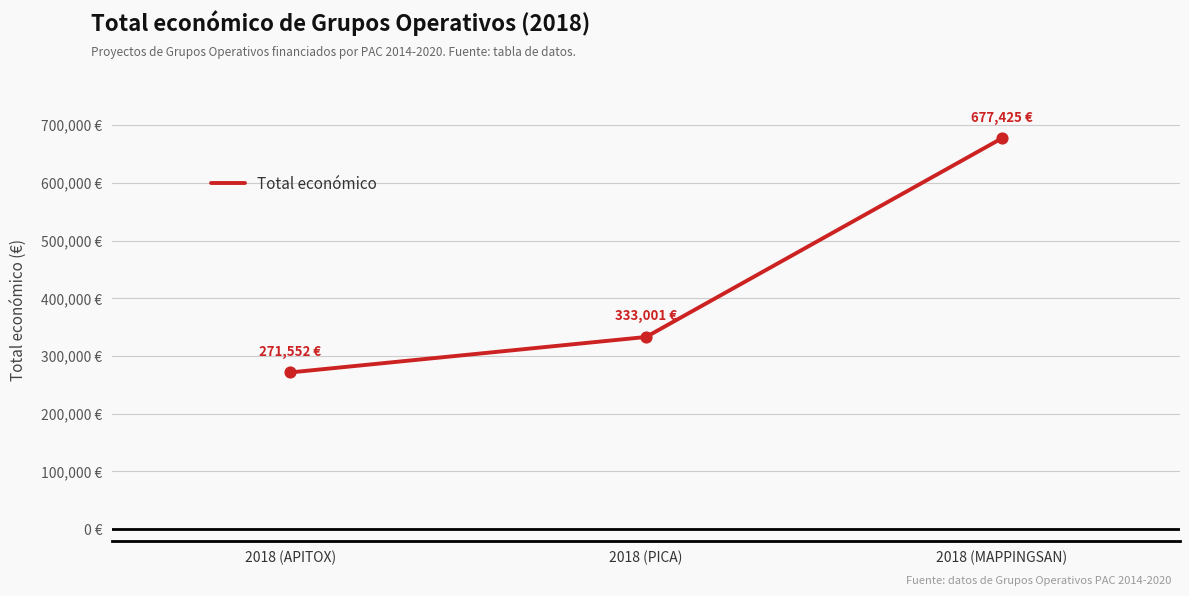

Is this an area chart (filled region under the line)?

No